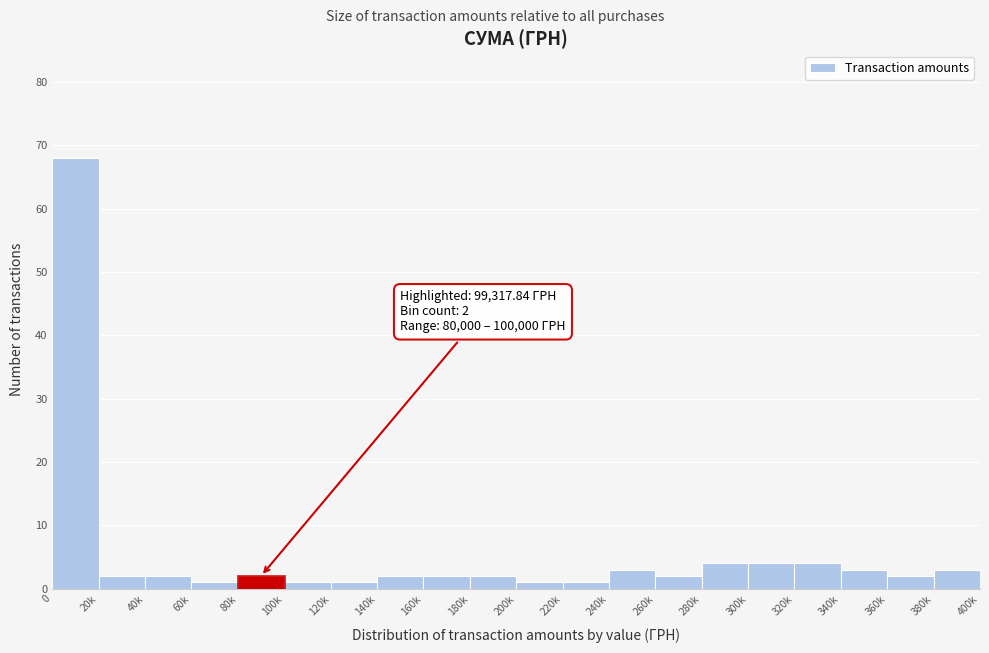

Reading right to left, list all the values displayed in this chart.

380k=3	360k=2	340k=3	320k=4	300k=4	280k=4	260k=2	240k=3	220k=1	200k=1	180k=2	160k=2	140k=2	120k=1	100k=1	80k=2	60k=1	40k=2	20k=2	0=68